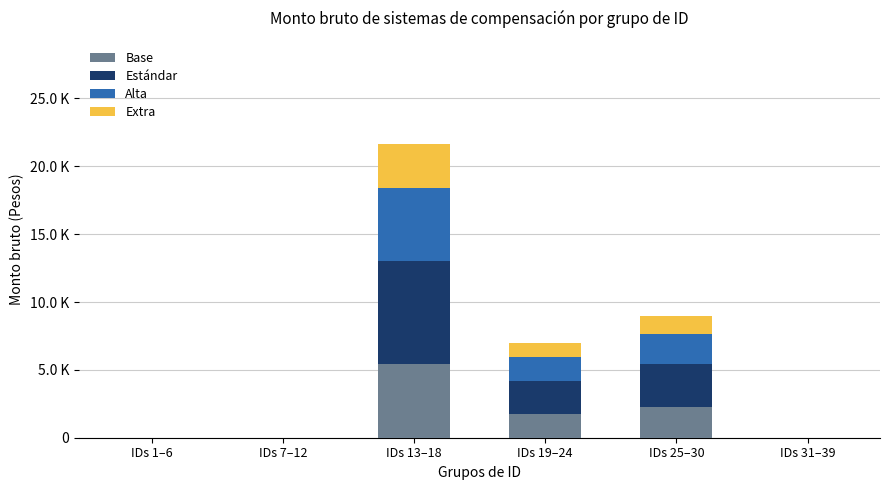

Where is Base nearest to the value 2708?

IDs 25–30